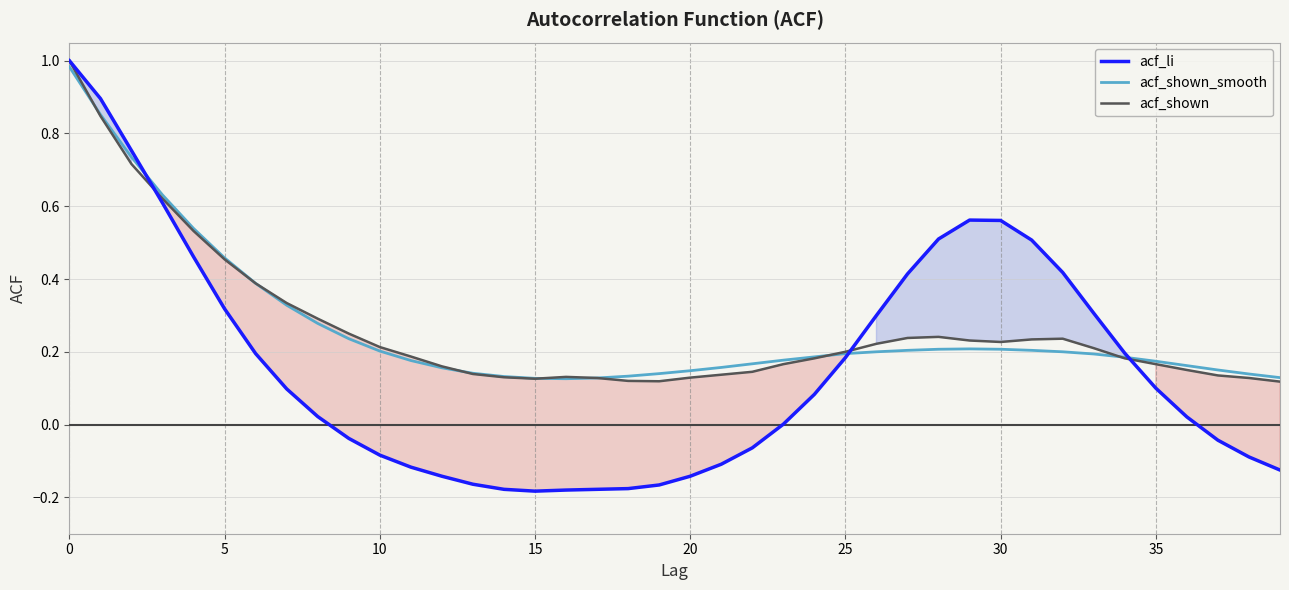

At which category does acf_li reach its first local valley?

15